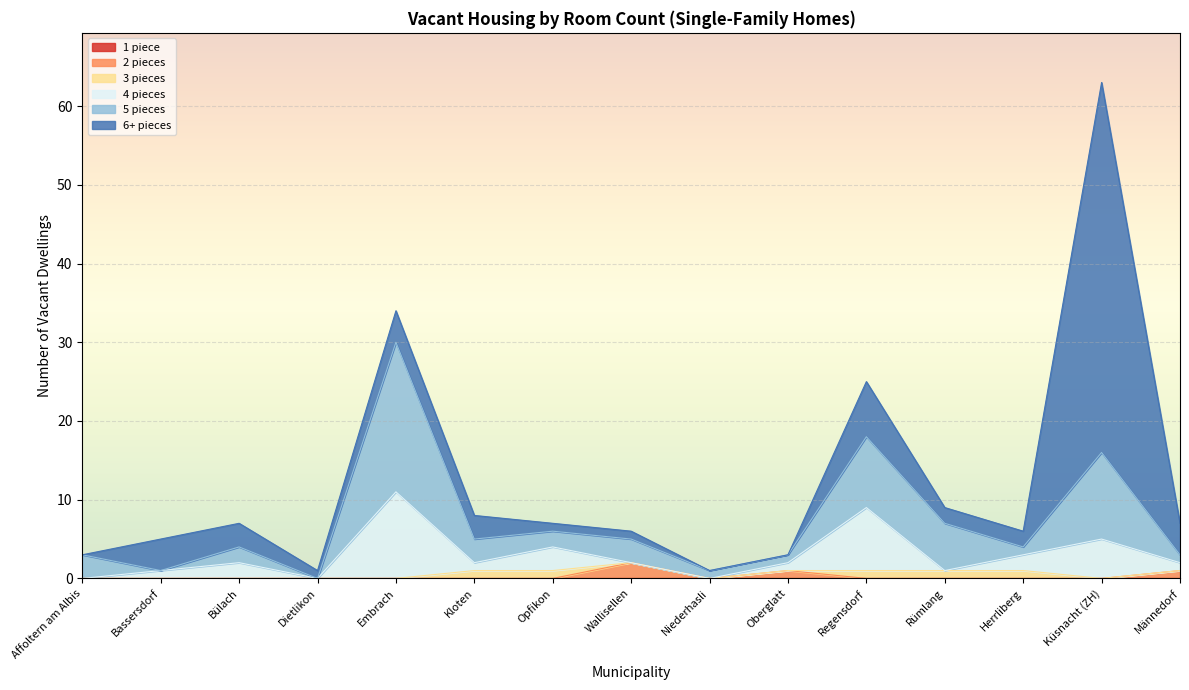

What is the label of the 3rd point from the right?

Herrliberg